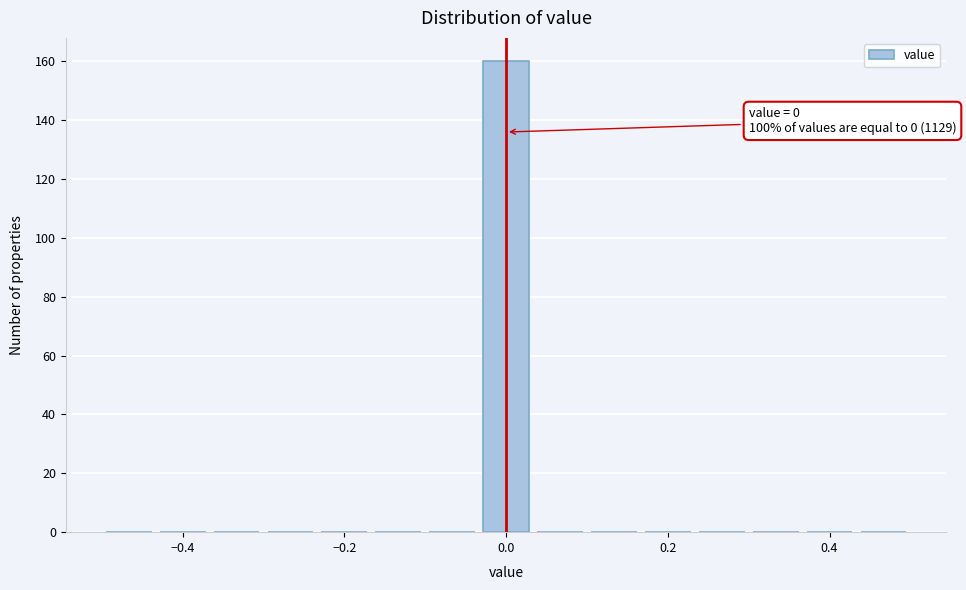

Read against the x-axis, roughly where is the centre of the tallest bar?

0.00